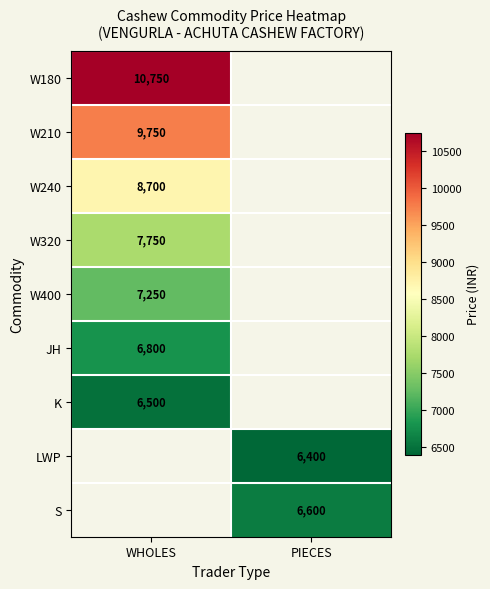

The value of LWP at PIECES is 3641.2. True or false?

False